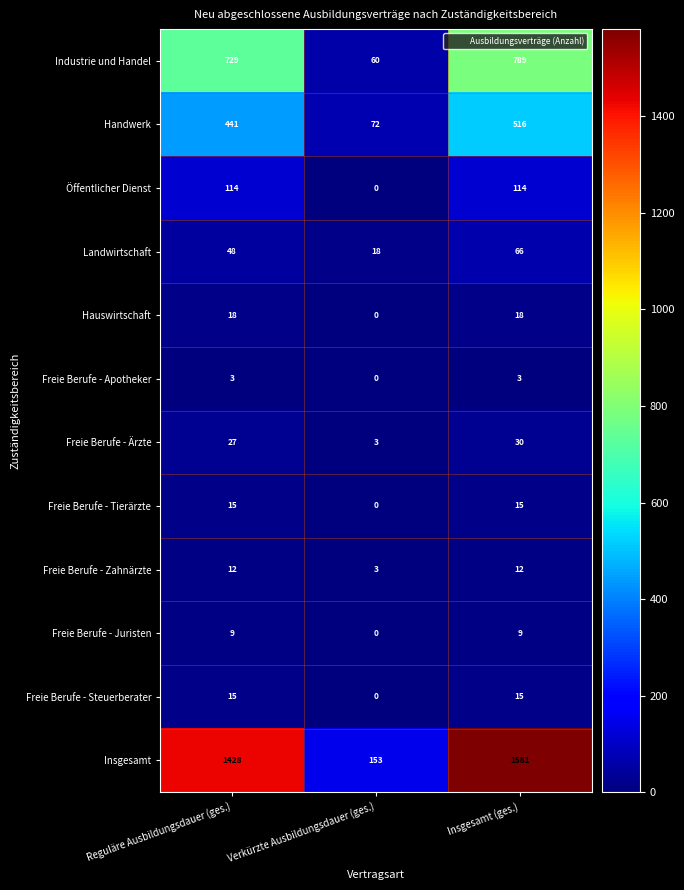

Is it true that Freie Berufe - Apotheker equals 3 at Insgesamt (ges.)?

True